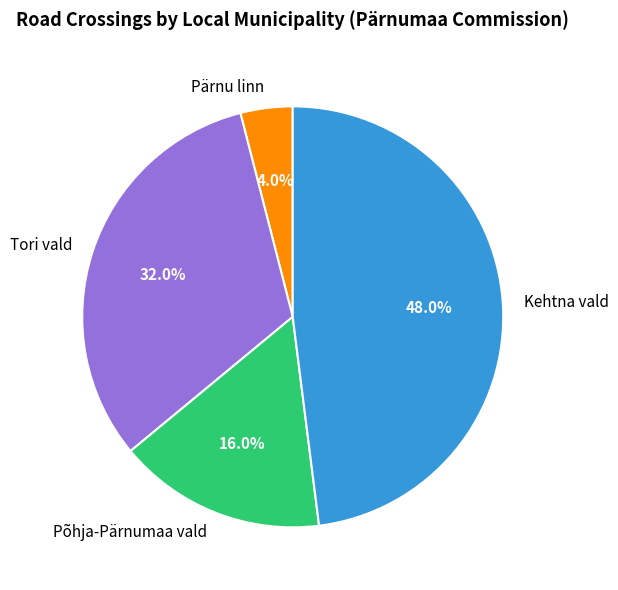

What percentage do Pärnu linn and Kehtna vald together represent?

52.0%